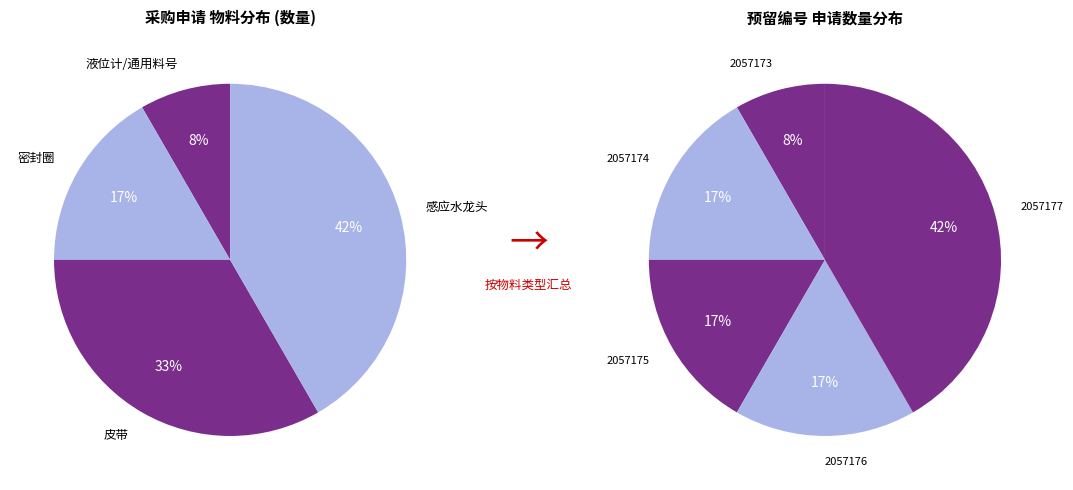

Approximately how many times larger is the value at 2057173 compared to 2057176?

0.5